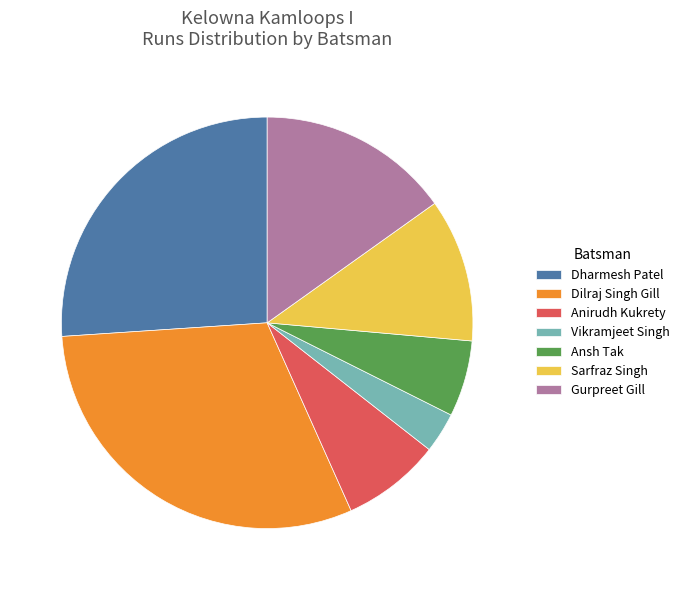

Count the number of slices in the pie.

7